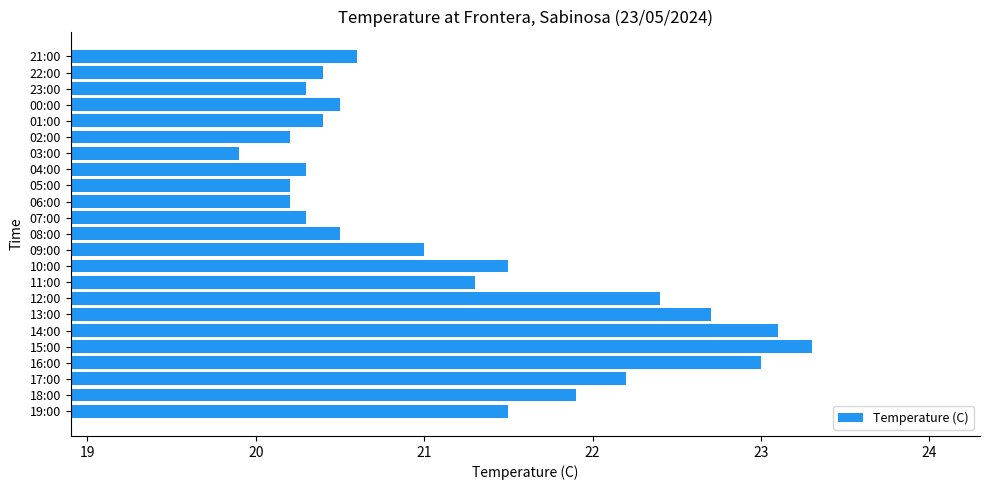

Reading bottom to top, list all the values displayed in this chart.

21.5	21.9	22.2	23.0	23.3	23.1	22.7	22.4	21.3	21.5	21.0	20.5	20.3	20.2	20.2	20.3	19.9	20.2	20.4	20.5	20.3	20.4	20.6